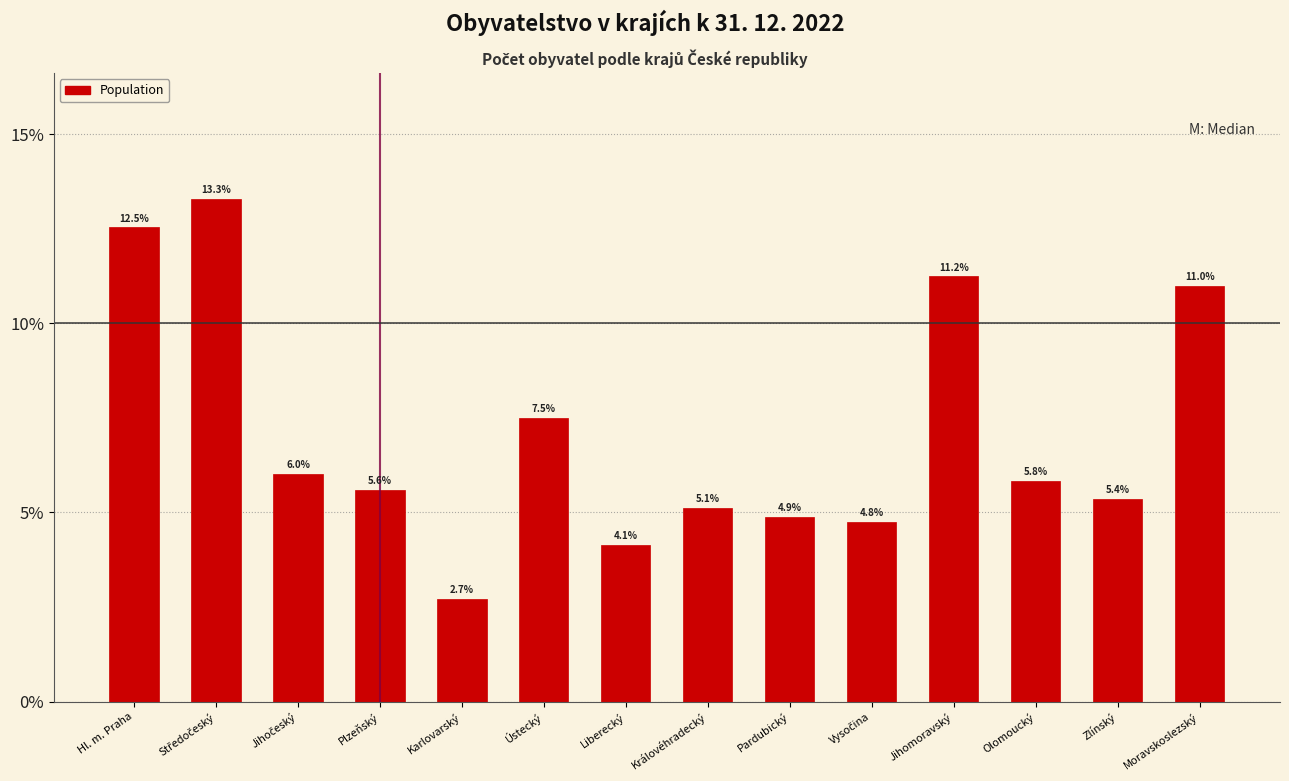

Are the bars horizontal?

No